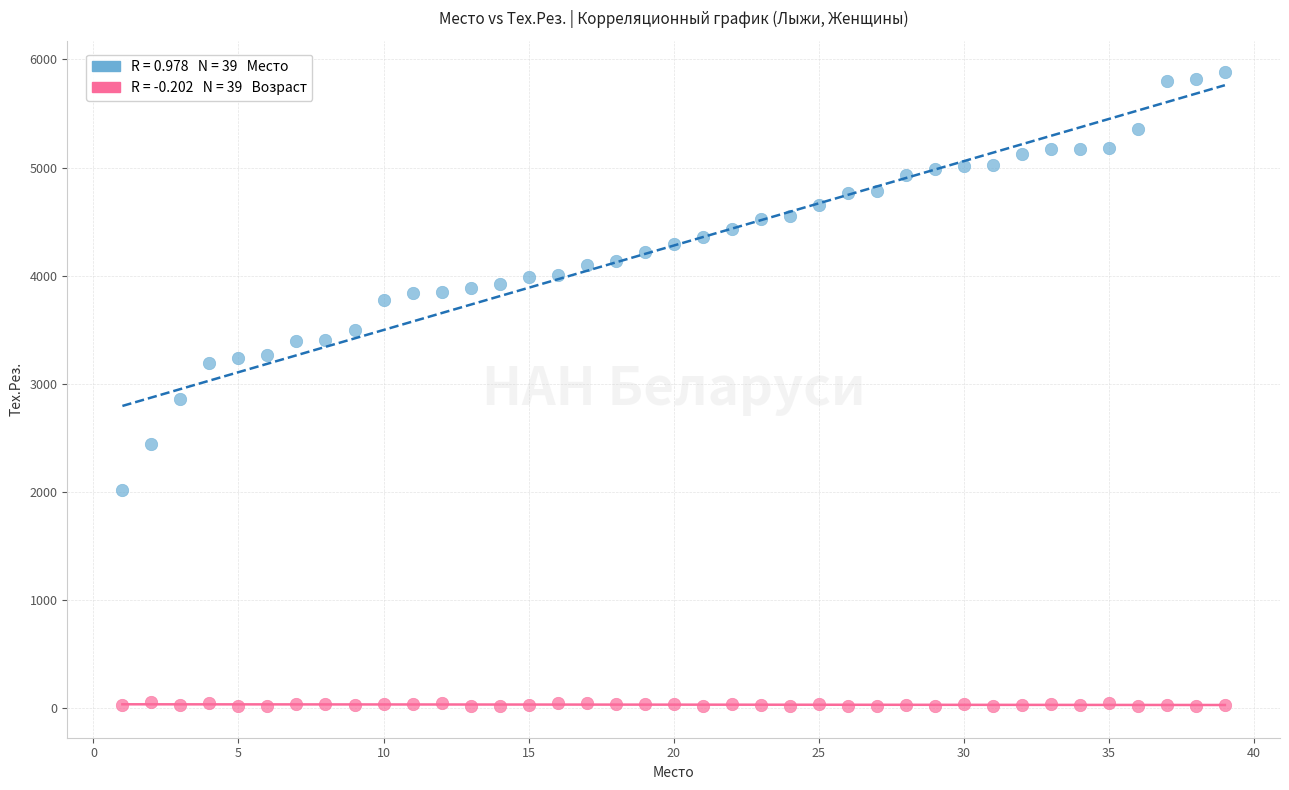

Across all data points, what is the range of X values (max minus min)?

38.0